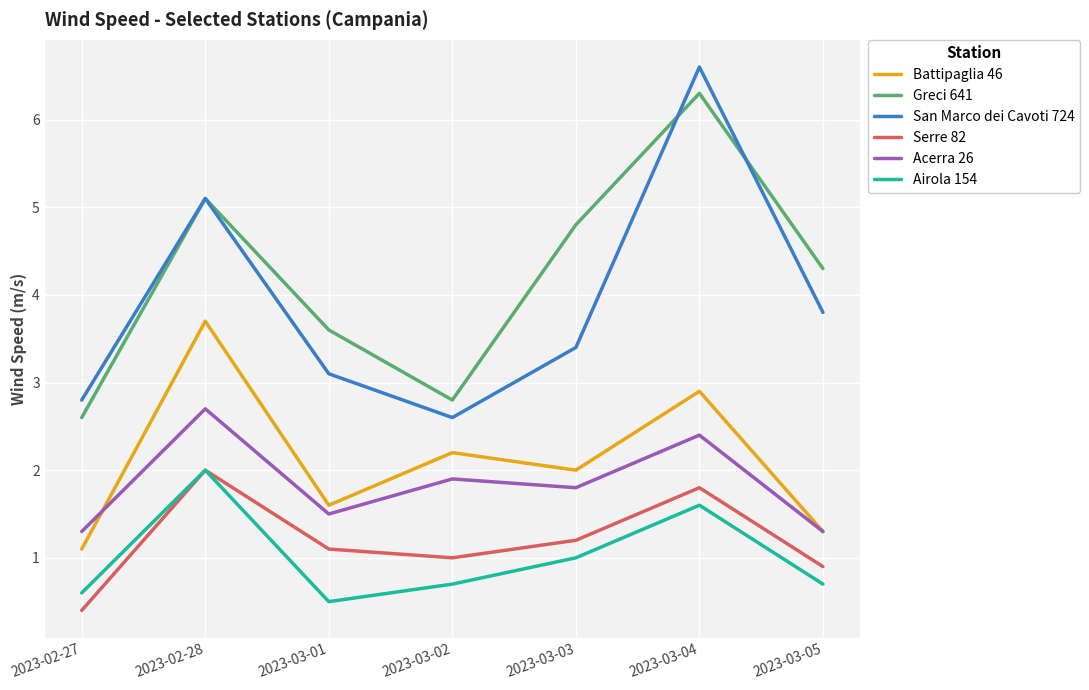

What is the total value across all series at 2023-02-27?

8.8